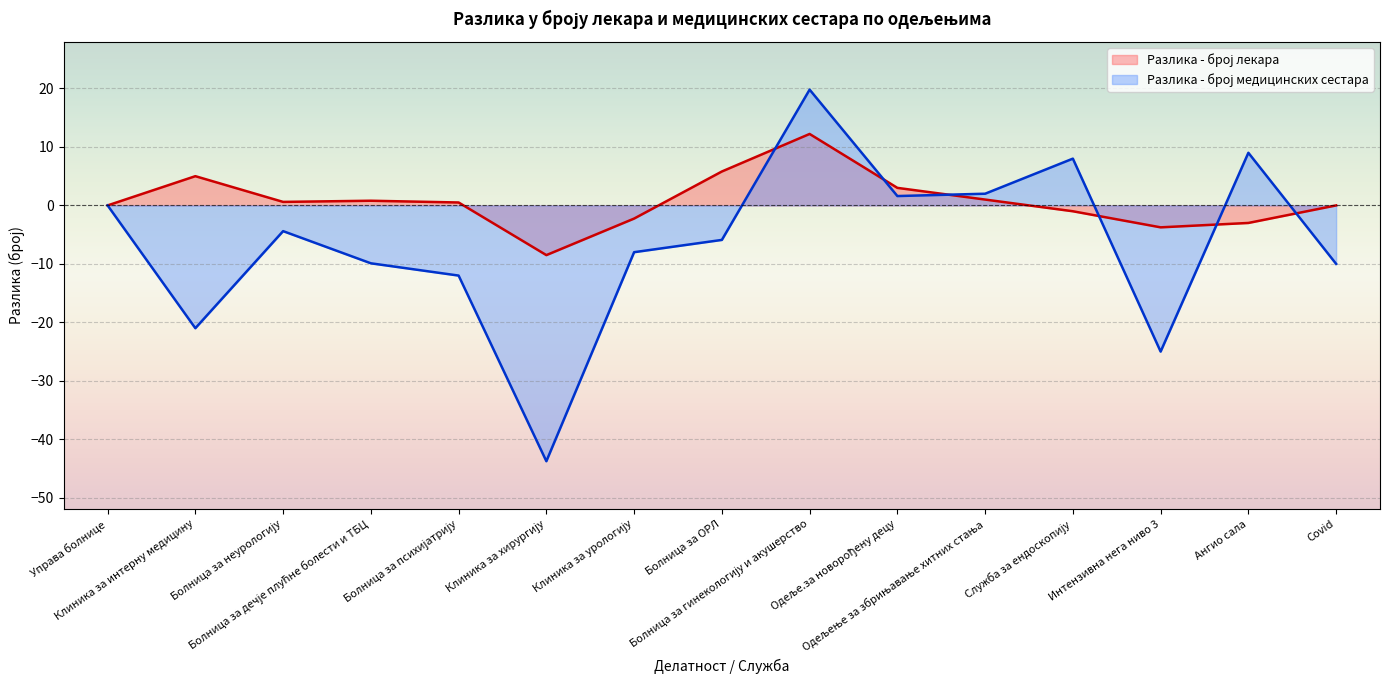

Where is the first local minimum for Разлика - број медицинских сестара?

Клиника за интерну медицину